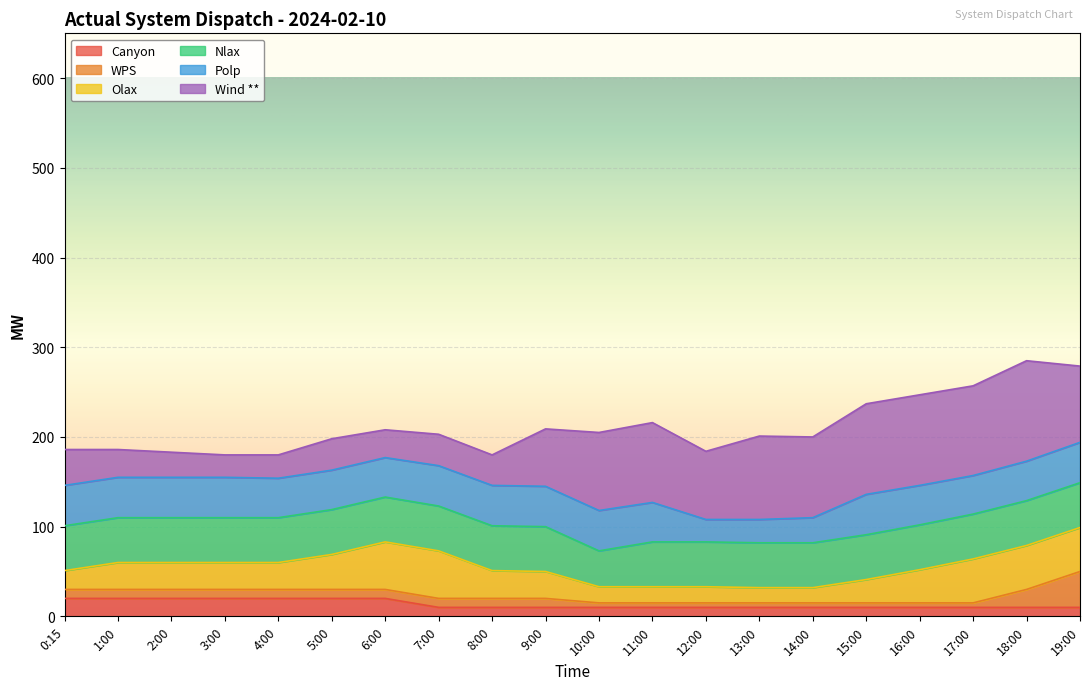

What is the maximum value for Canyon?

20